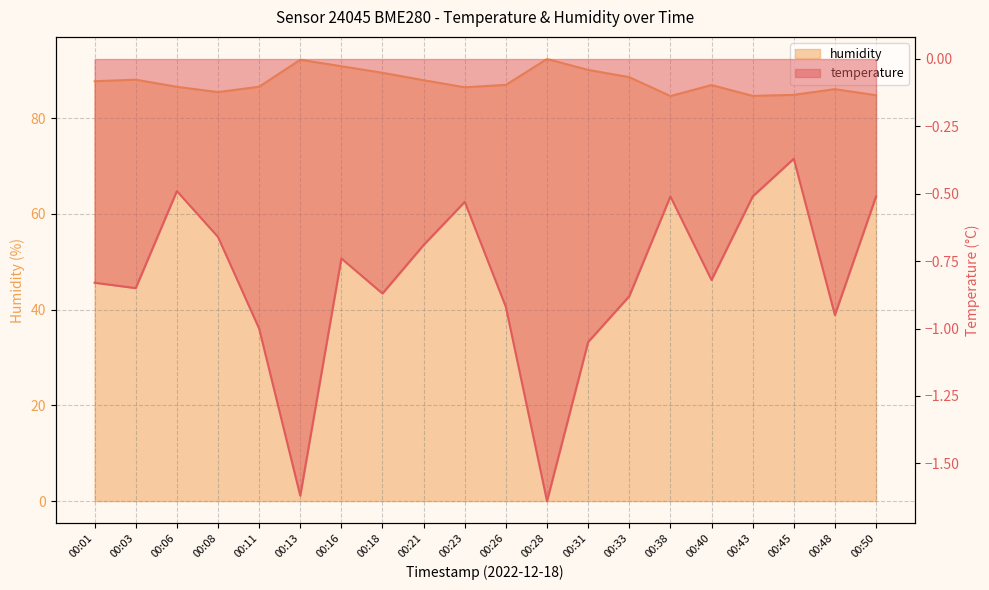

What are all the series names shown in the legend?

temperature, humidity